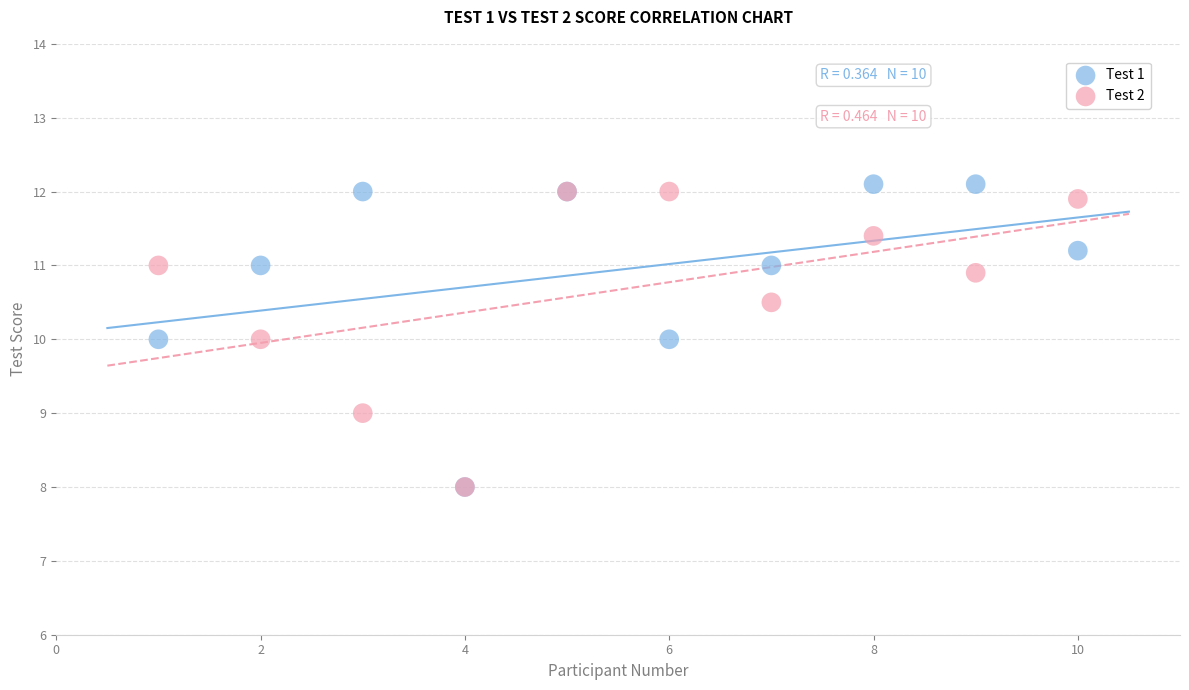

Which series has the largest Y range (max minus min)?

Test 1